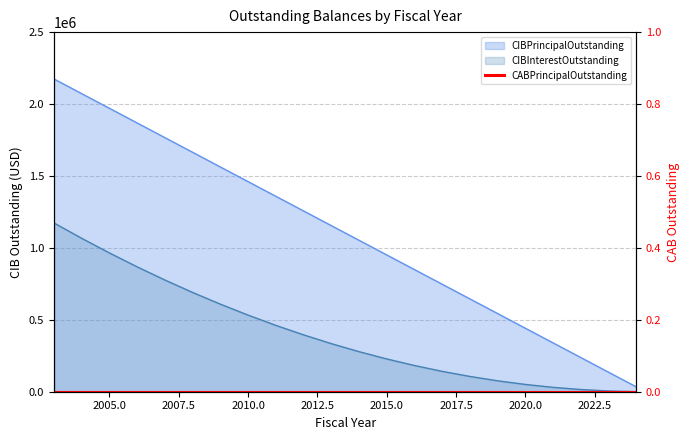

True or false: CIBInterestOutstanding and CIBPrincipalOutstanding cross at least once.

False